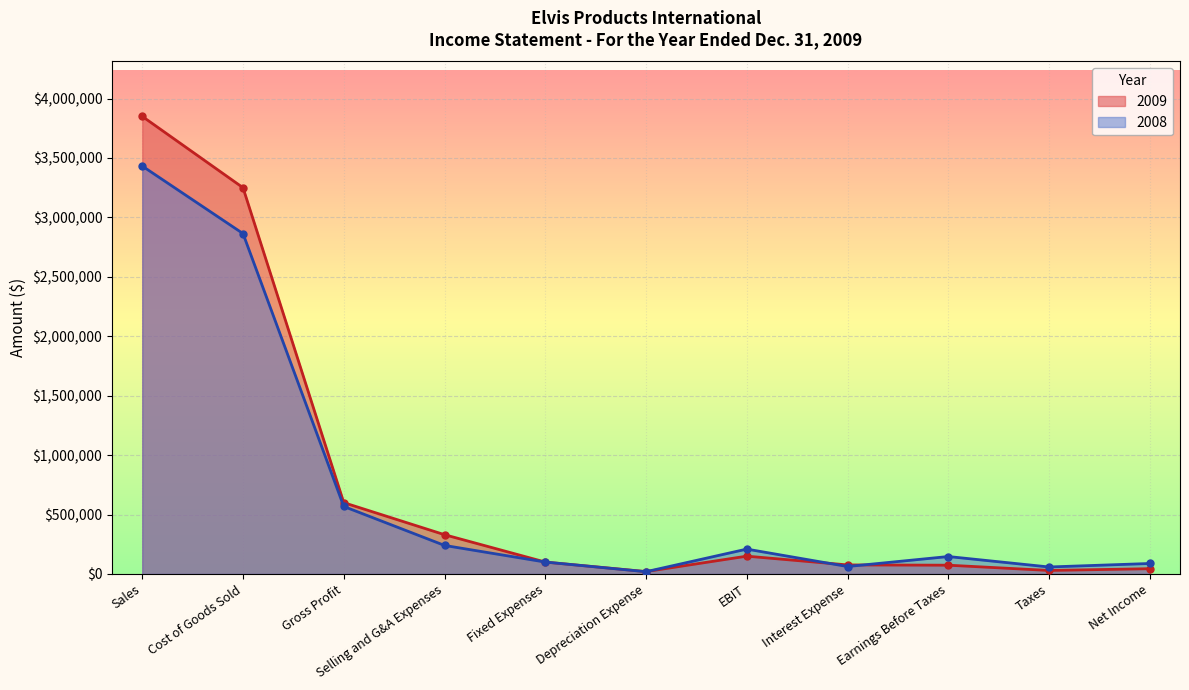

How many lines are shown in the chart?

2